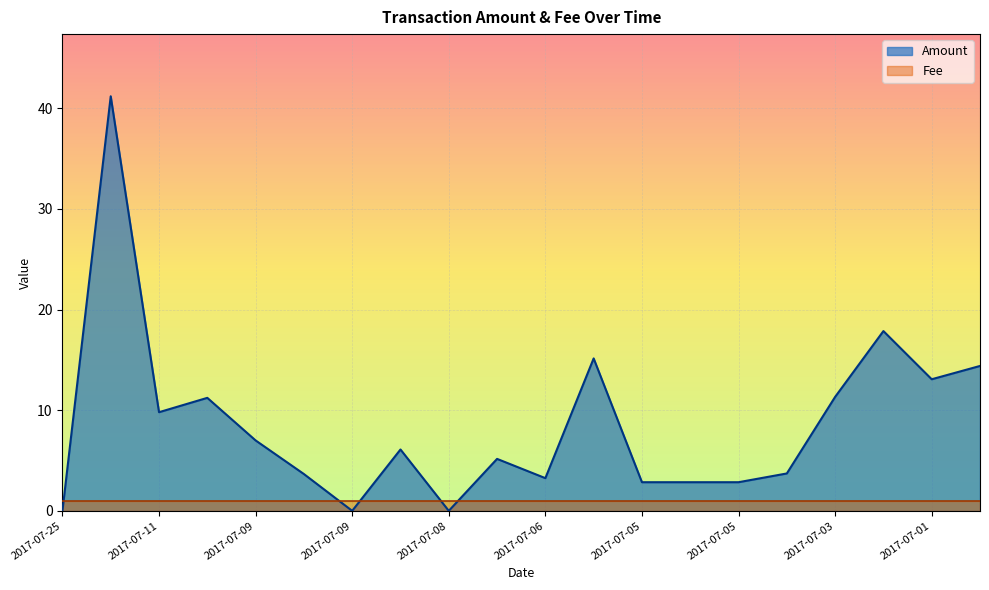

At which category does the data reach its first local valley?

2017-07-11